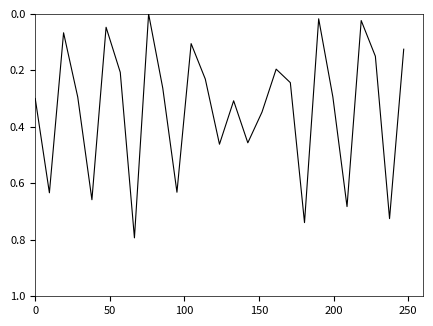

What is the maximum value shown in the chart?

0.8